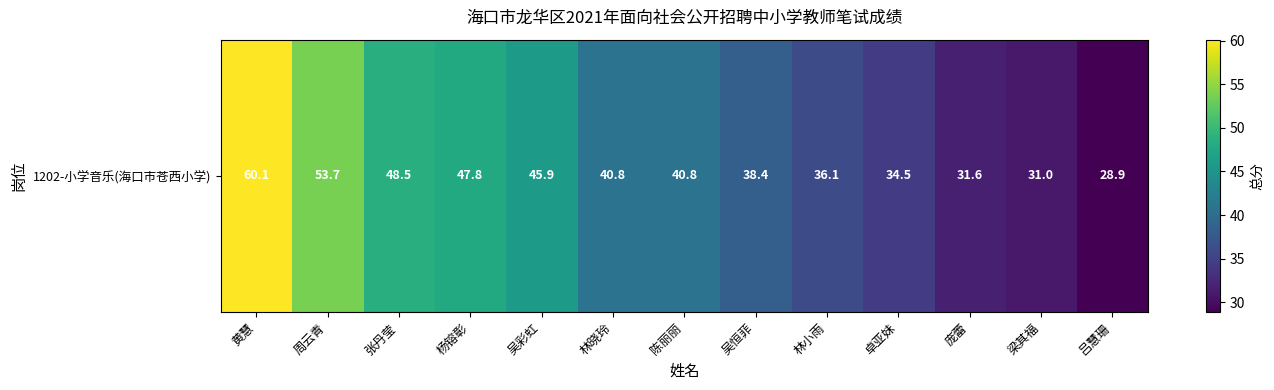

What is the difference between the values at 杨镕彰 and 梁其福?

16.8